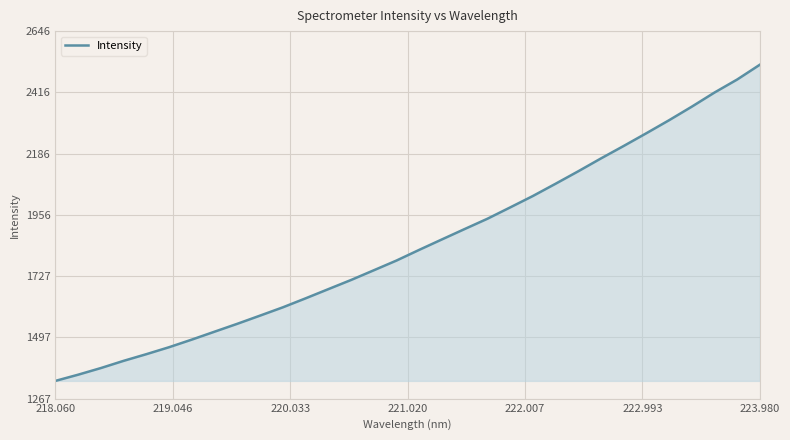

What is the difference between the maximum and minimum values?

1186.2